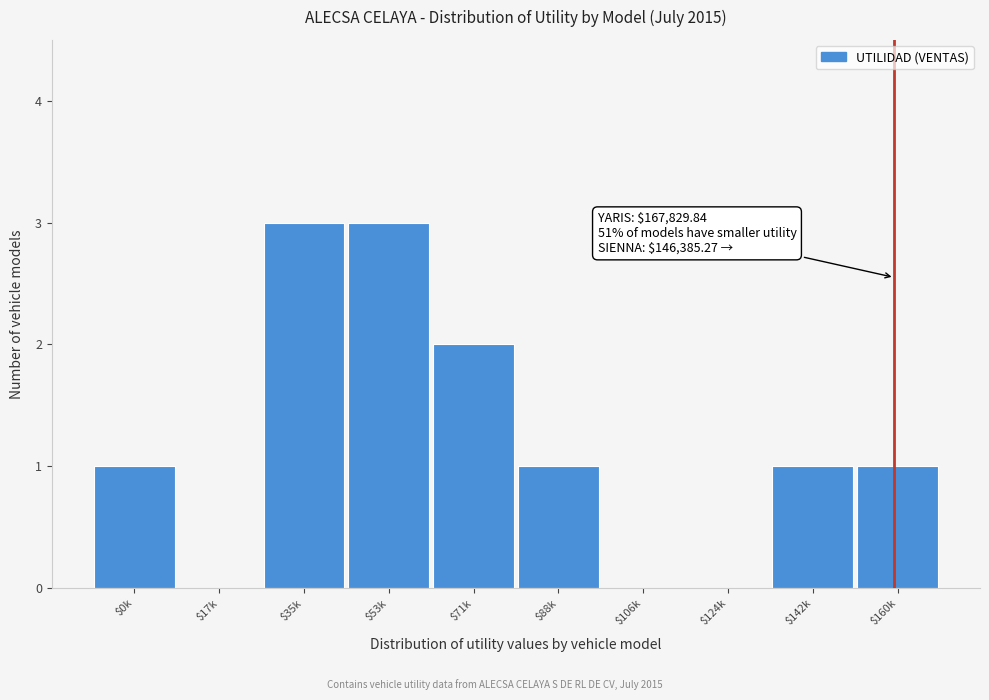

What is the maximum value shown in the chart?

3